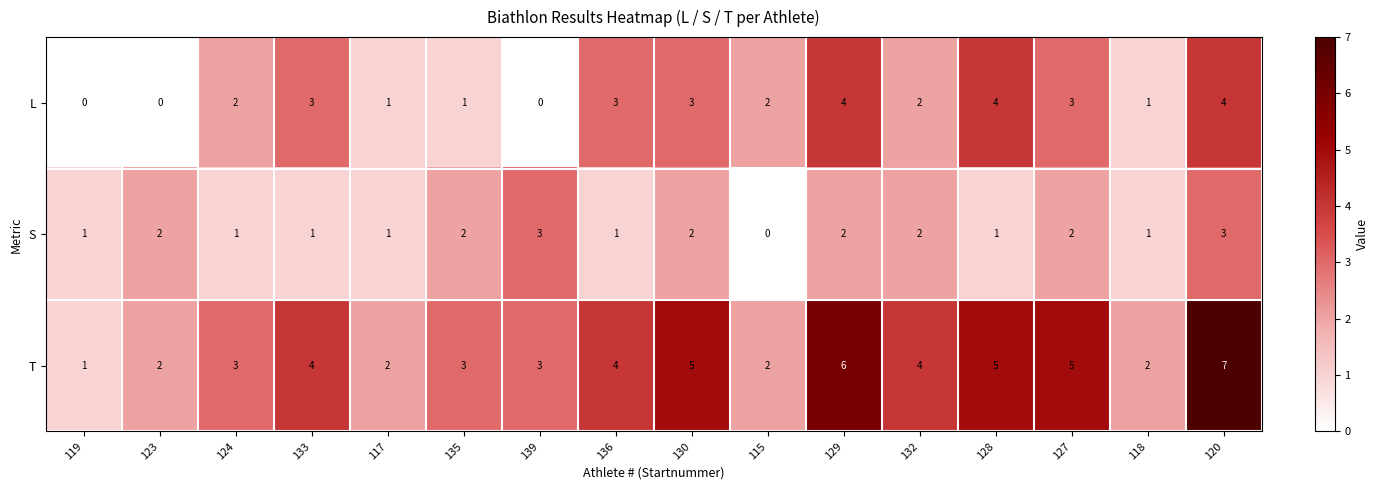

At which category is the sum across all series the highest?

120